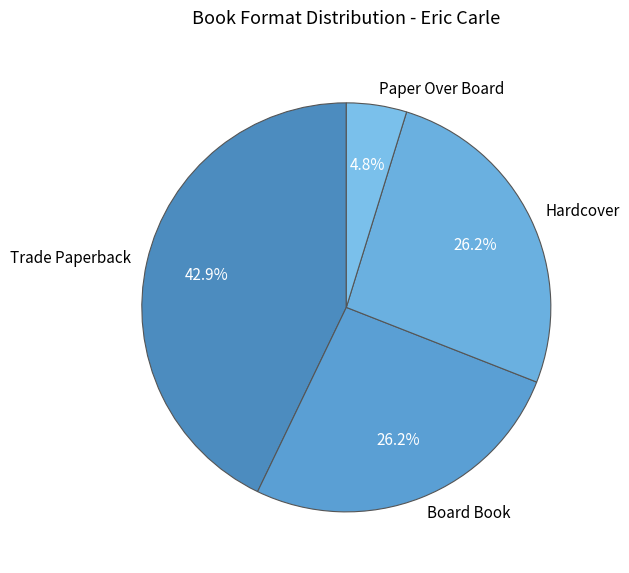

Does Hardcover represent more than half of the total?

No